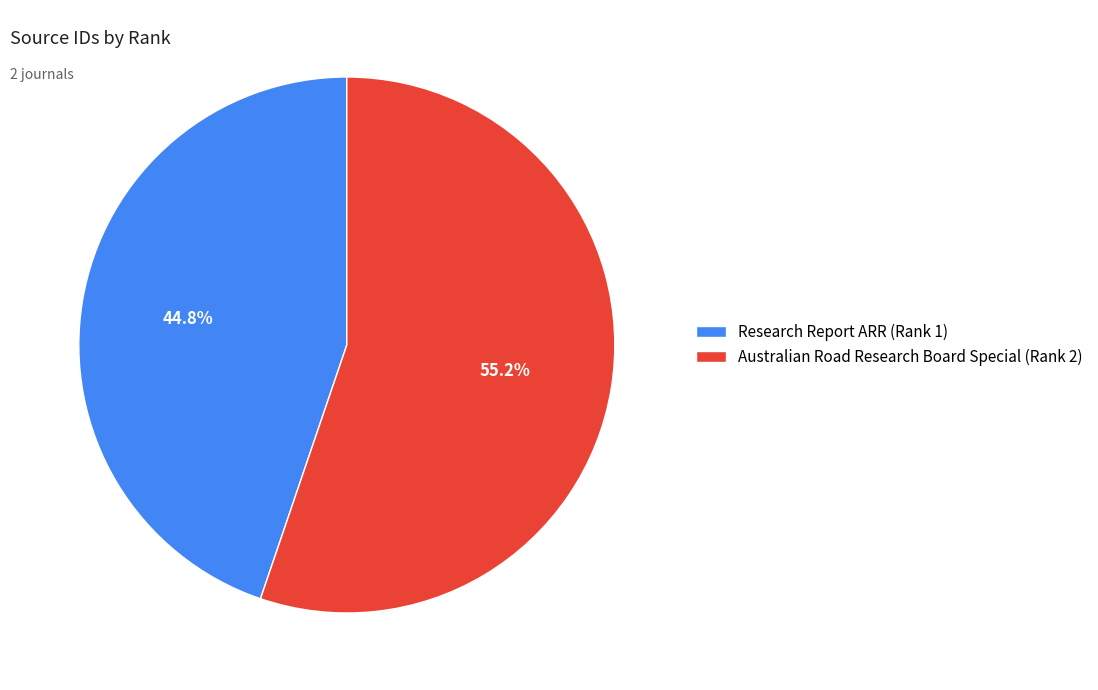

Is there a majority slice in this chart?

Yes